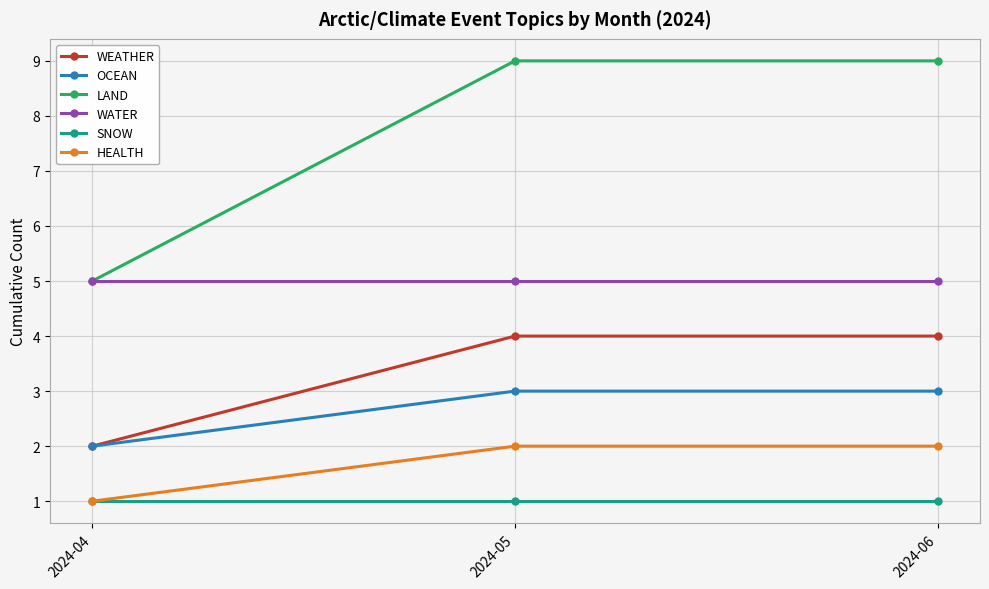

Reading right to left, transcribe all the data shown in this chart.

WEATHER: 4	4	2
OCEAN: 3	3	2
LAND: 9	9	5
WATER: 5	5	5
SNOW: 1	1	1
HEALTH: 2	2	1